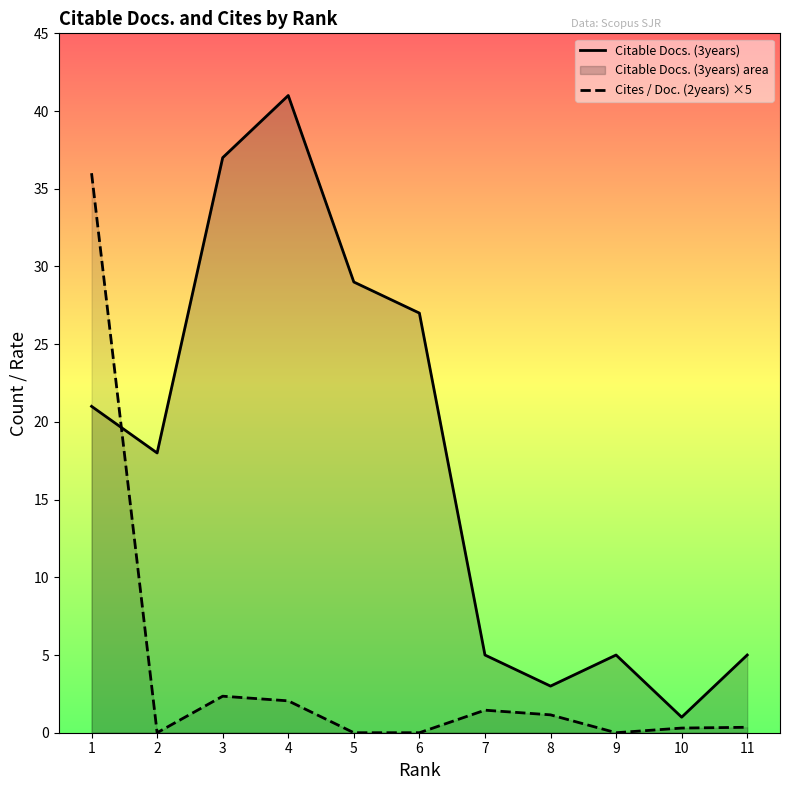

What are all the series names shown in the legend?

Citable Docs. (3years), Cites / Doc. (2years) ×5